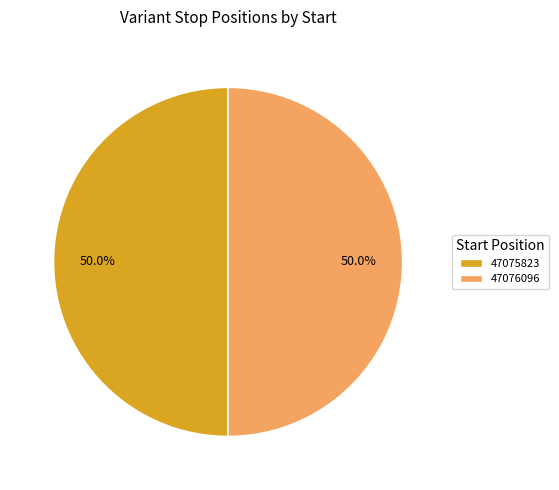

How much of the chart is everything except 47076096?

50.0%